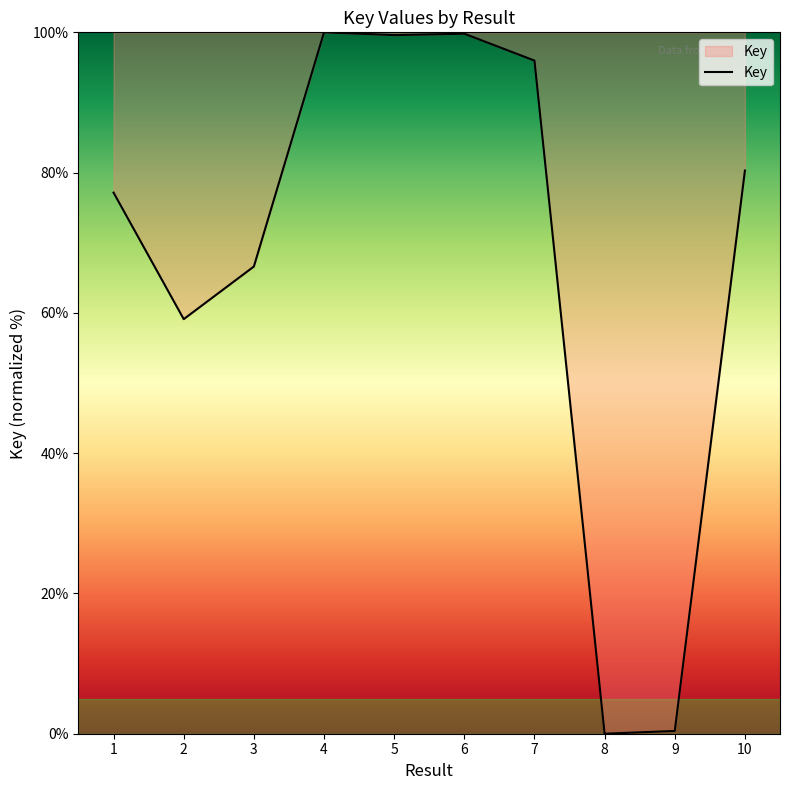

What is the sum of the values at 7 and 2?

155.1